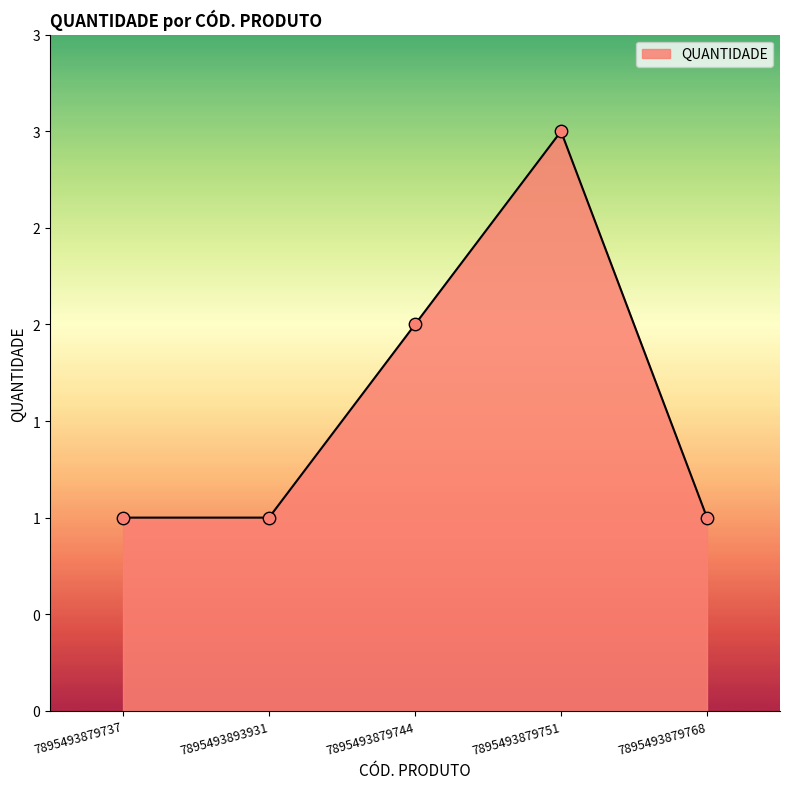

Which has a higher value, 7895493893931 or 7895493879737?

7895493893931